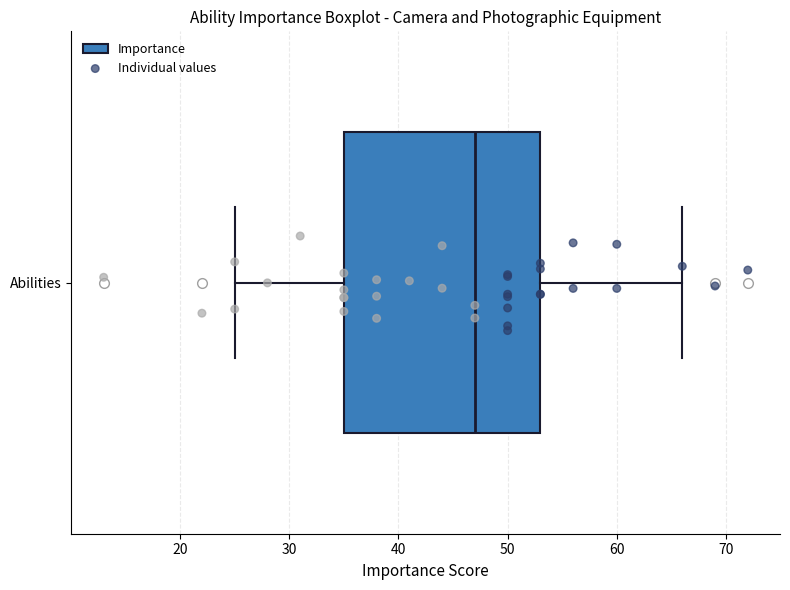

Transcribe this box plot: give where the median line is, the range the box spans, and where the two whiskers end, as read against the x-axis. The values are not printed on the chart, so give them approximately, as read against the axis.

median 47, box 35 to 53, whiskers 25 to 66